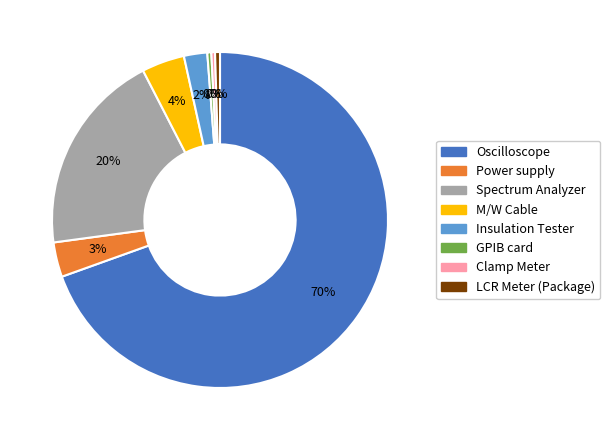

Between Clamp Meter and Spectrum Analyzer, which is larger?

Spectrum Analyzer